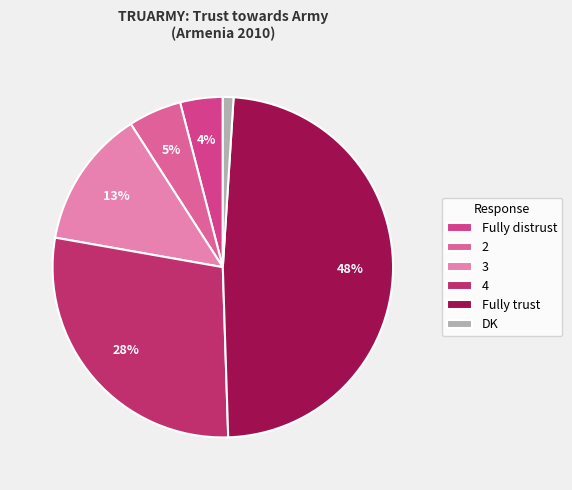

Is there a majority slice in this chart?

No